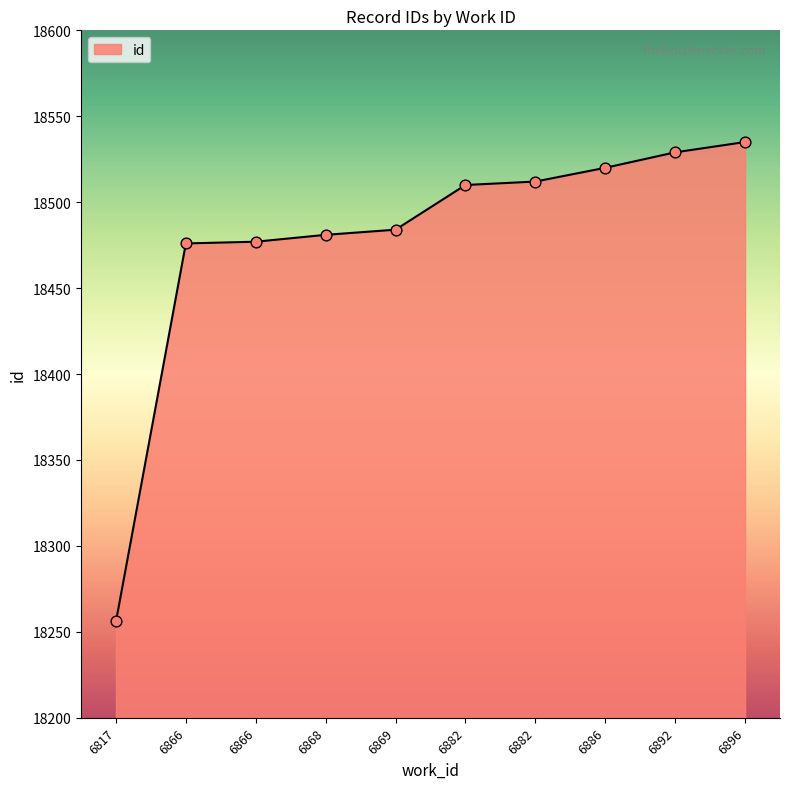

What is the change in value from 6866 to 6886?

+44